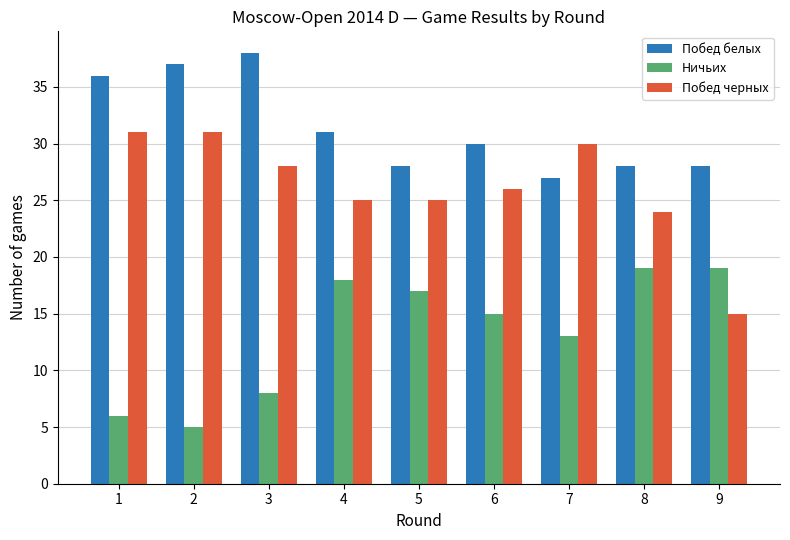

What are all the series names shown in the legend?

Побед белых, Ничьих, Побед черных